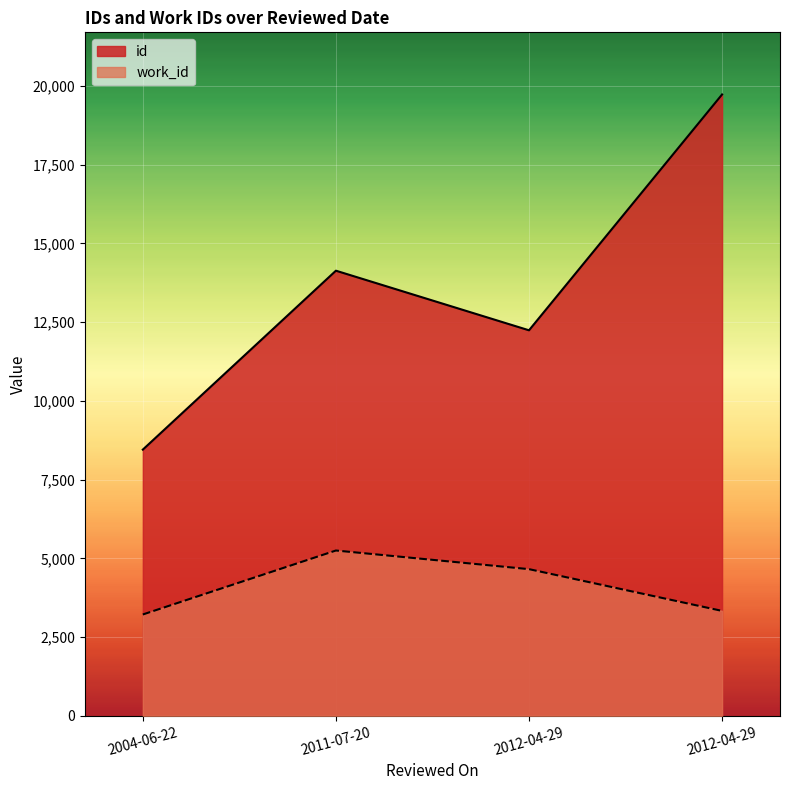

What is the minimum value shown in the chart?

3216